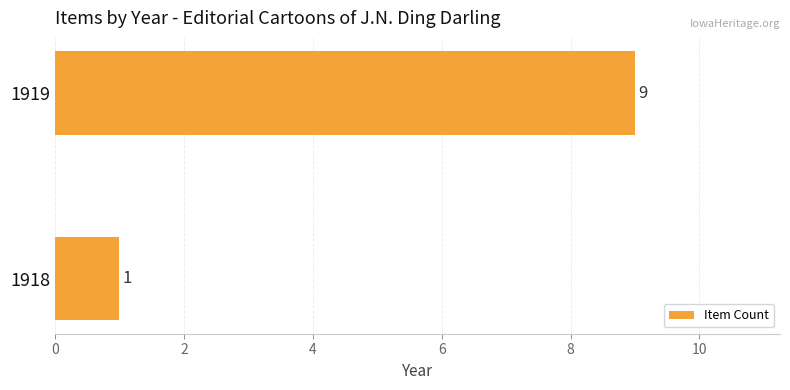

How many categories are shown in the chart?

2